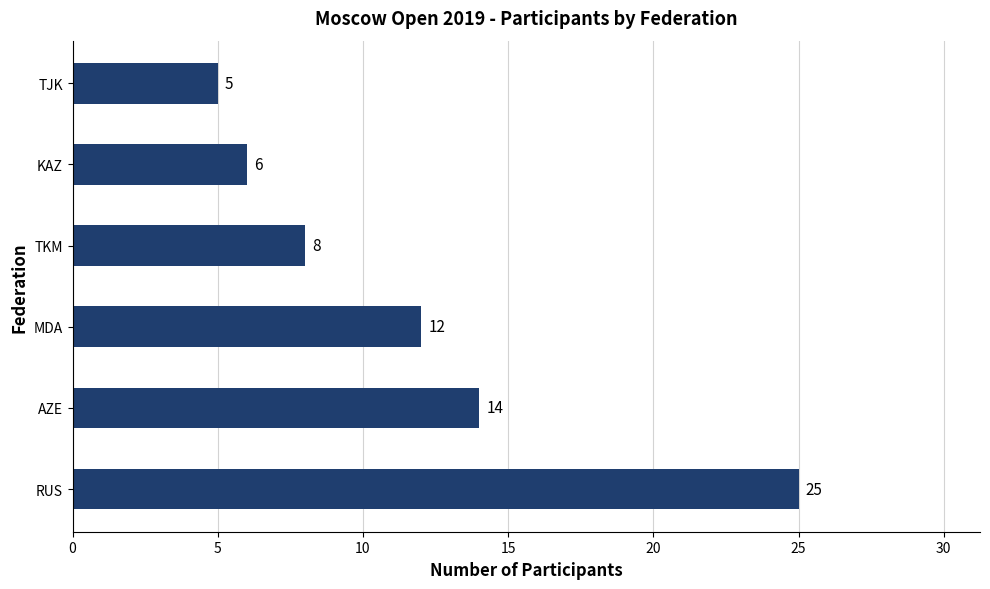

What is the greatest value displayed?

25